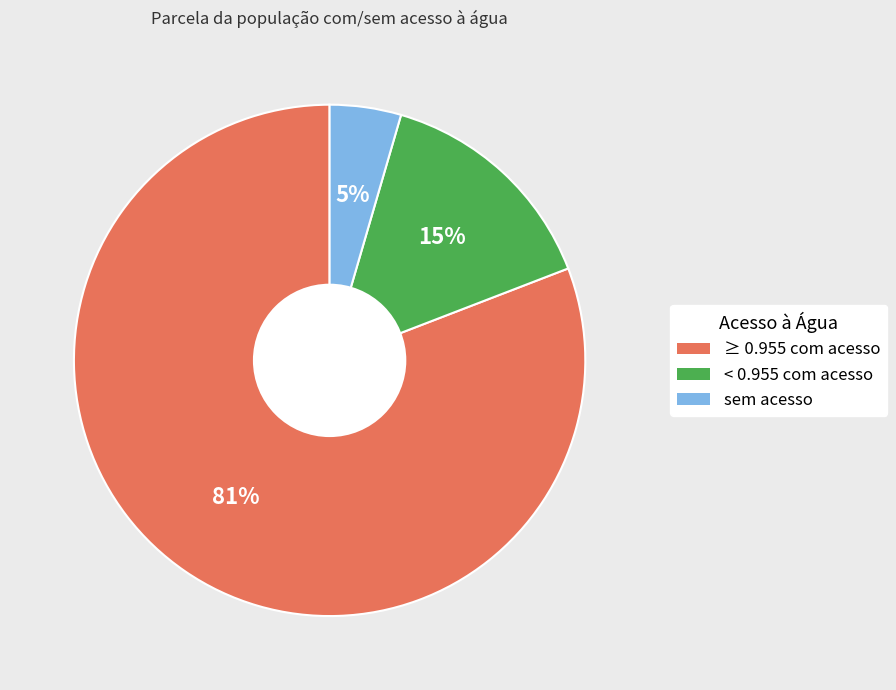

Does any single category account for the majority?

Yes